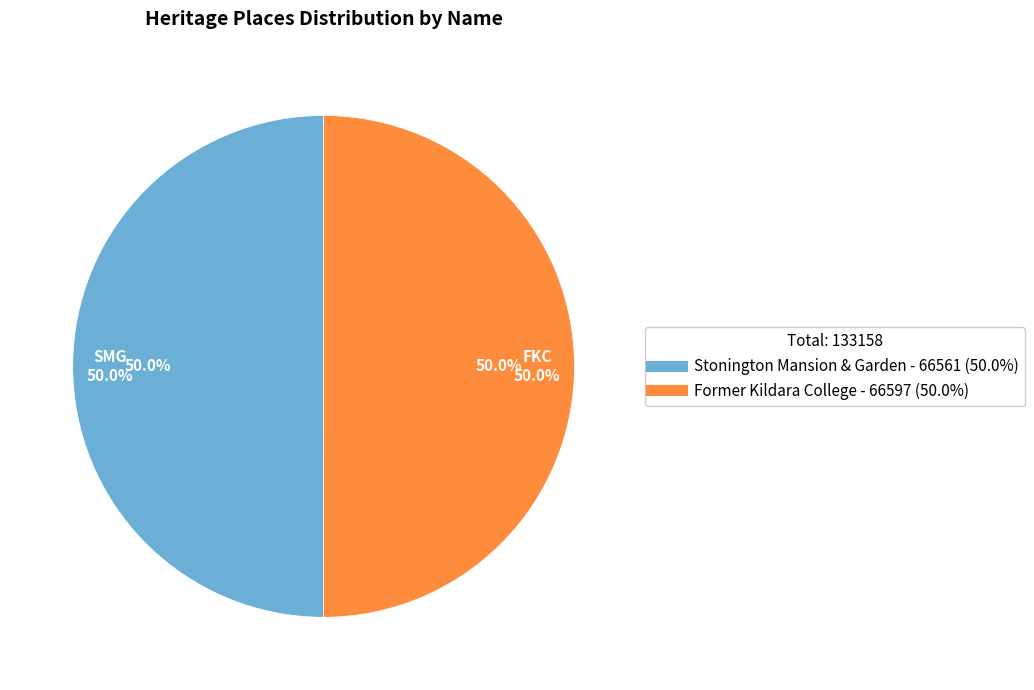

Is Former Kildara College the majority of the pie?

Yes